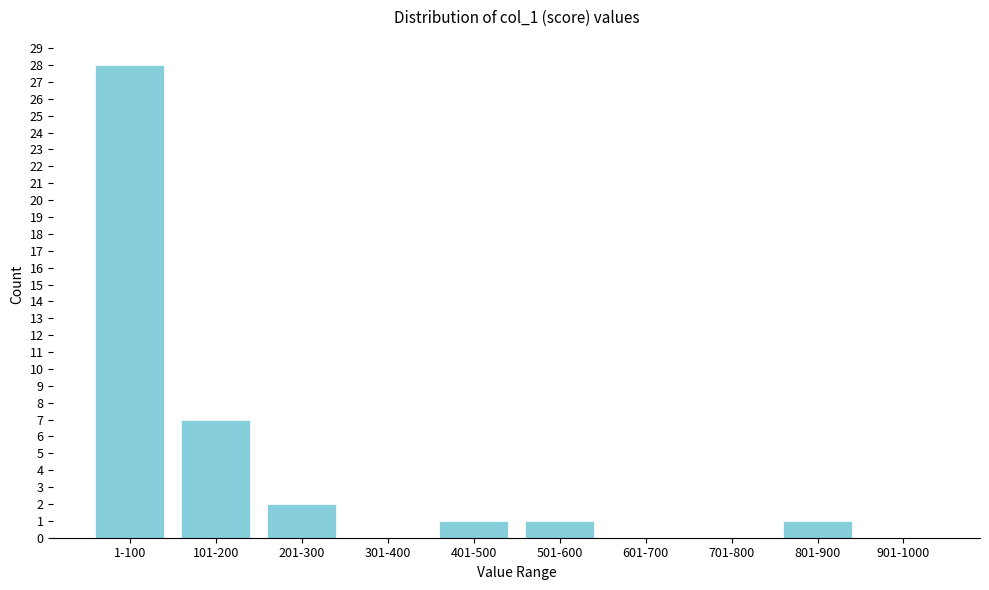

Reading left to right, list all the values displayed in this chart.

1-100=28	101-200=7	201-300=2	301-400=0	401-500=1	501-600=1	601-700=0	701-800=0	801-900=1	901-1000=0